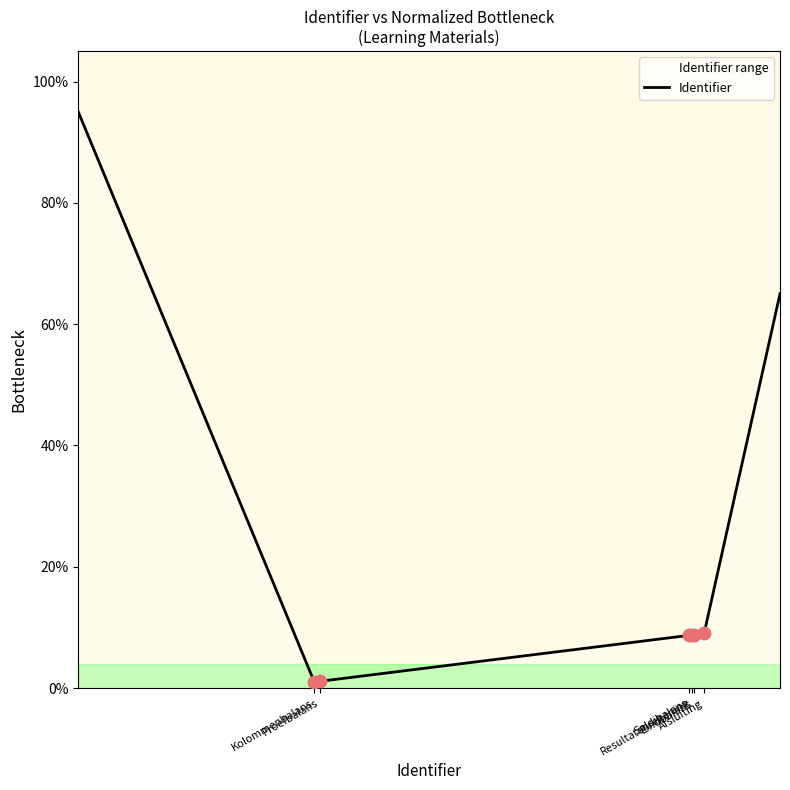

What is the change in value from Kolommenbalans to Resultatenrekening?

+0.1